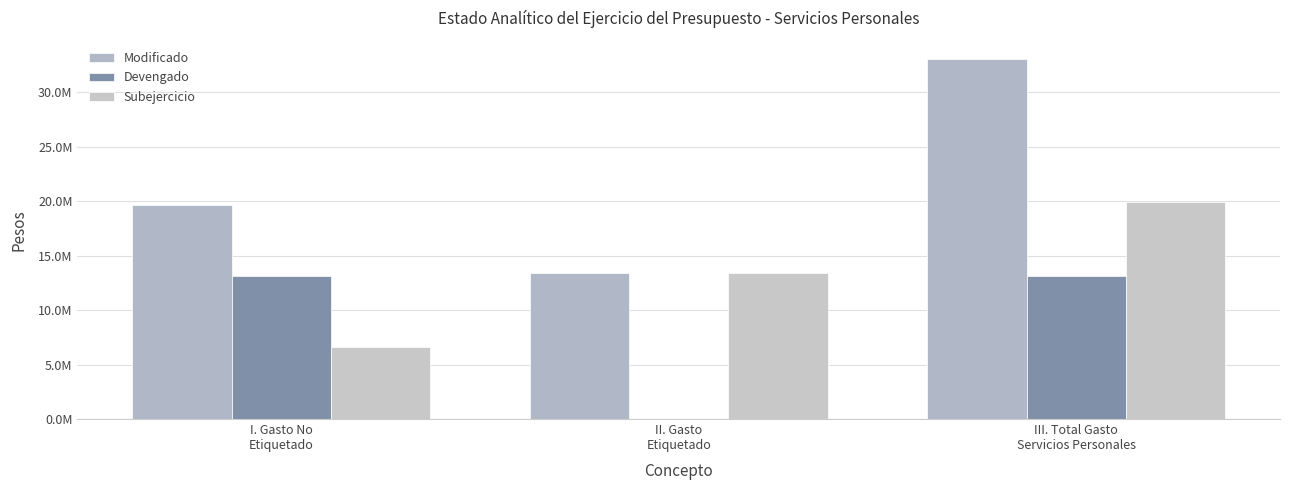

At which label does Devengado first exceed 13120907?

I. Gasto No
Etiquetado